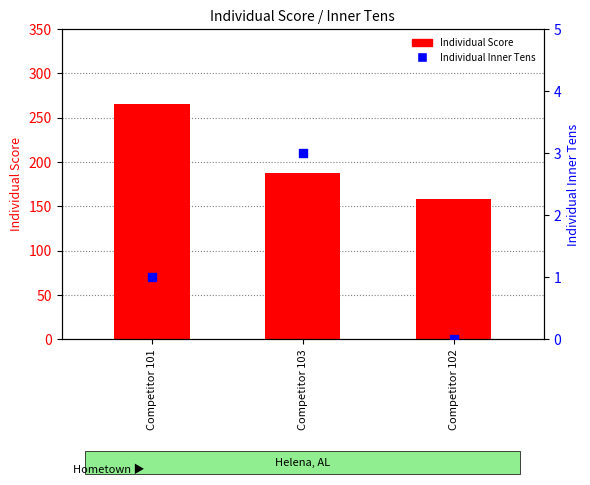

Which series reaches the minimum Y coordinate?

Individual Inner Tens